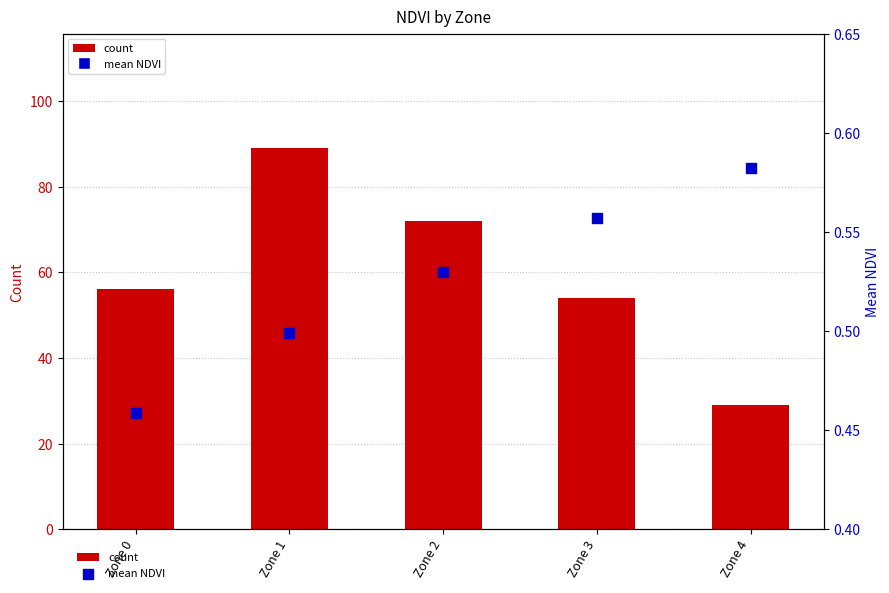

Which series contains the highest Y value?

count